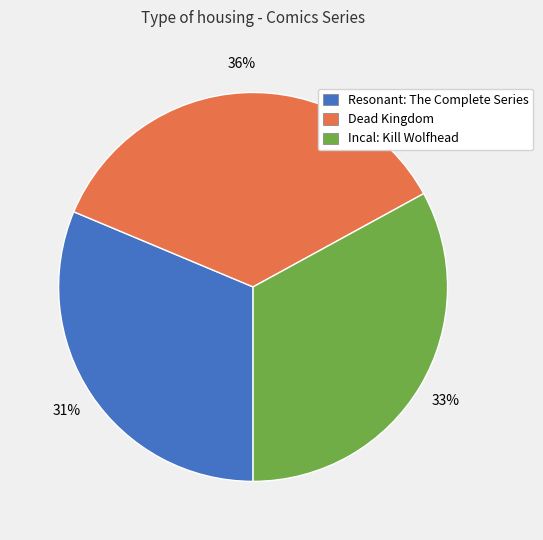

The Resonant: The Complete Series slice represents 31% of the pie. True or false?

True